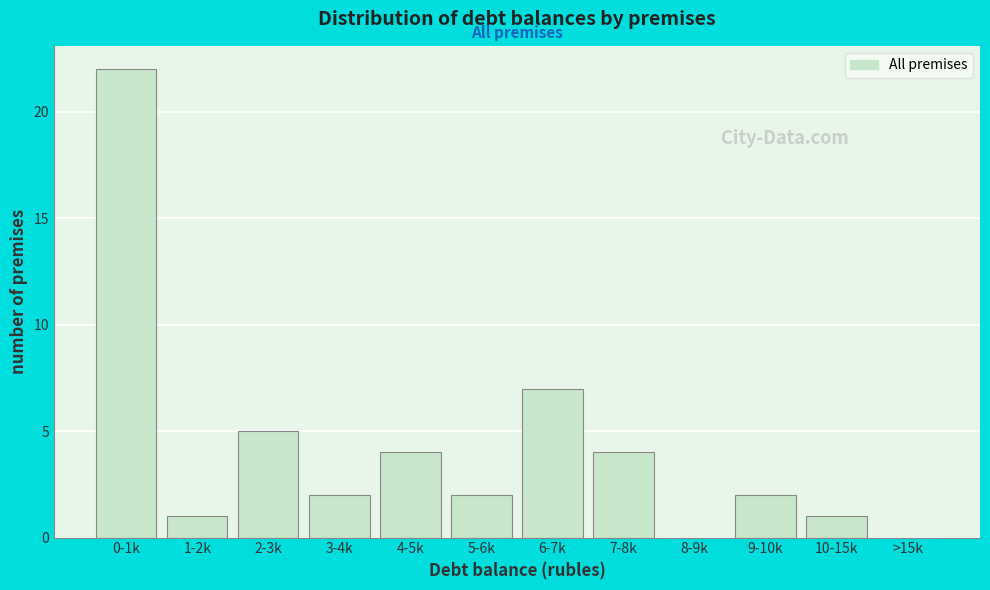

Reading left to right, what are all the values shown in this chart?

0-1k=22	1-2k=1	2-3k=5	3-4k=2	4-5k=4	5-6k=2	6-7k=7	7-8k=4	8-9k=0	9-10k=2	10-15k=1	>15k=0